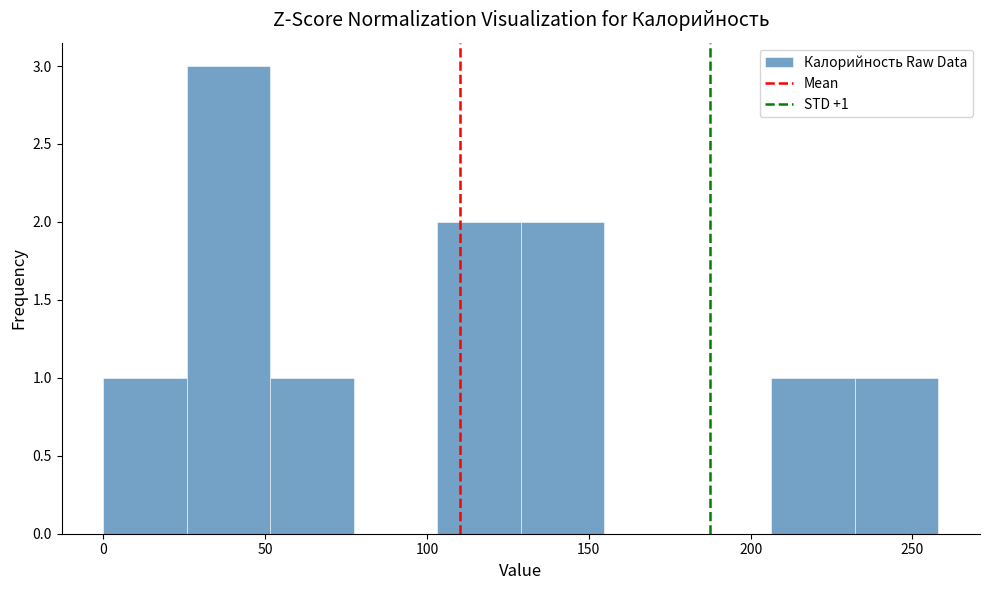

Which range on the x-axis has the tallest bar?

25 to 50